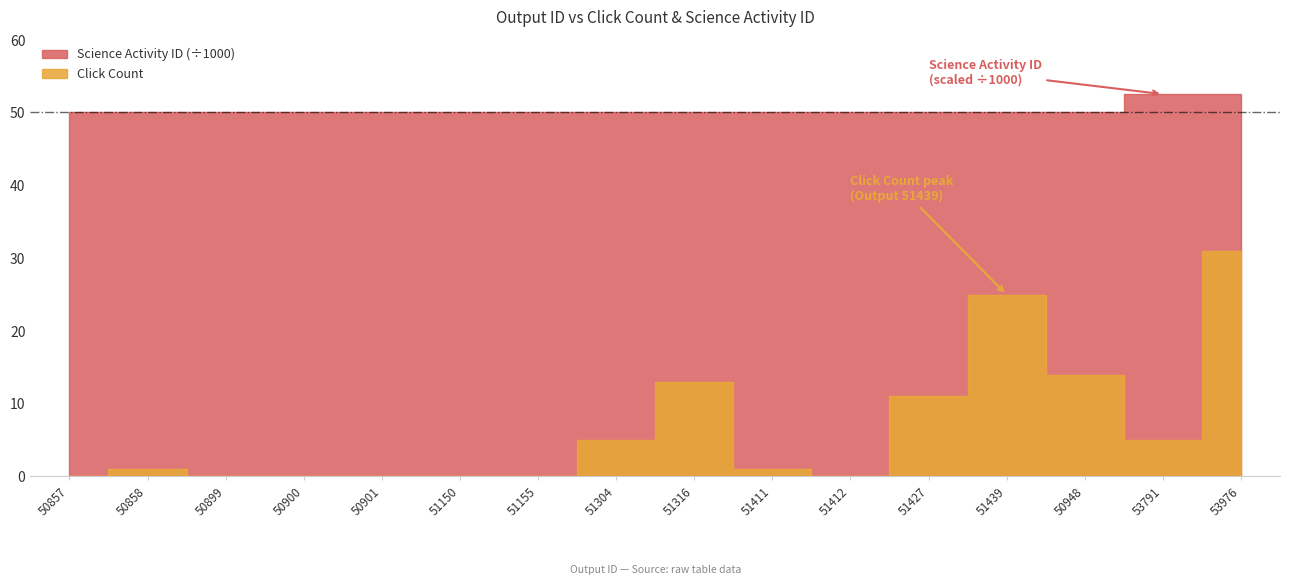

What is the difference between the maximum and minimum values in the Science Activity ID series?

2471